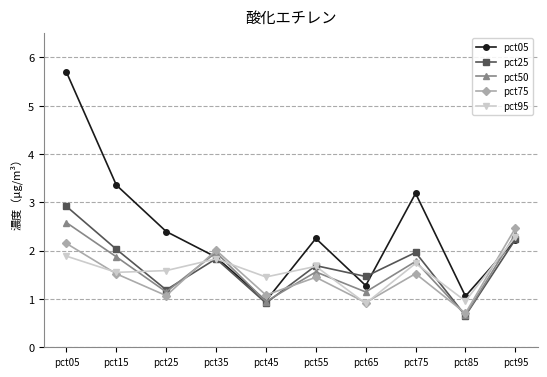

Which series has the largest range (max minus min)?

pct05